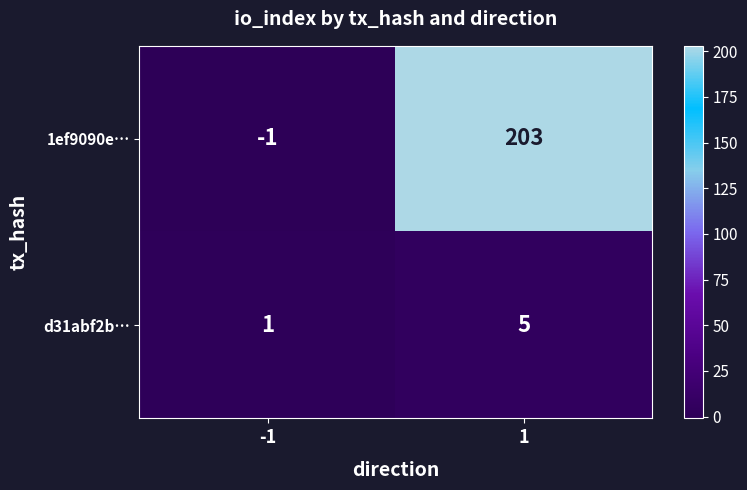

Which series has the largest range (max minus min)?

1ef9090e…